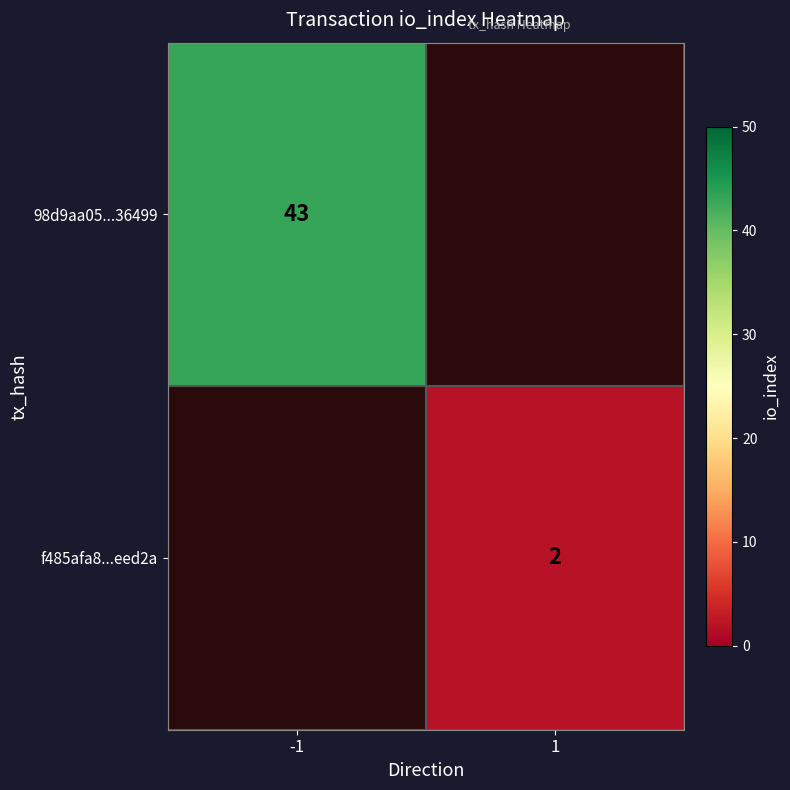

The 98d9aa05...36499 series shows 9 at -1. True or false?

False